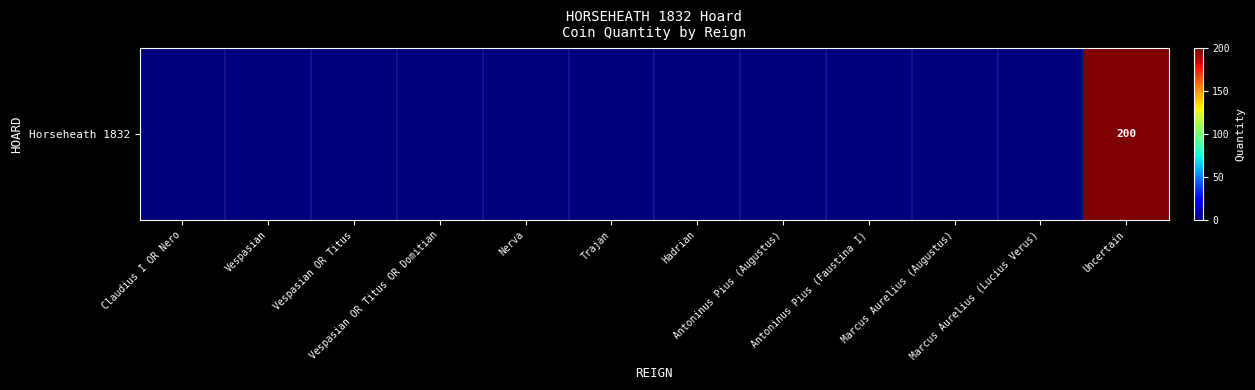

How many series are shown in this chart?

1